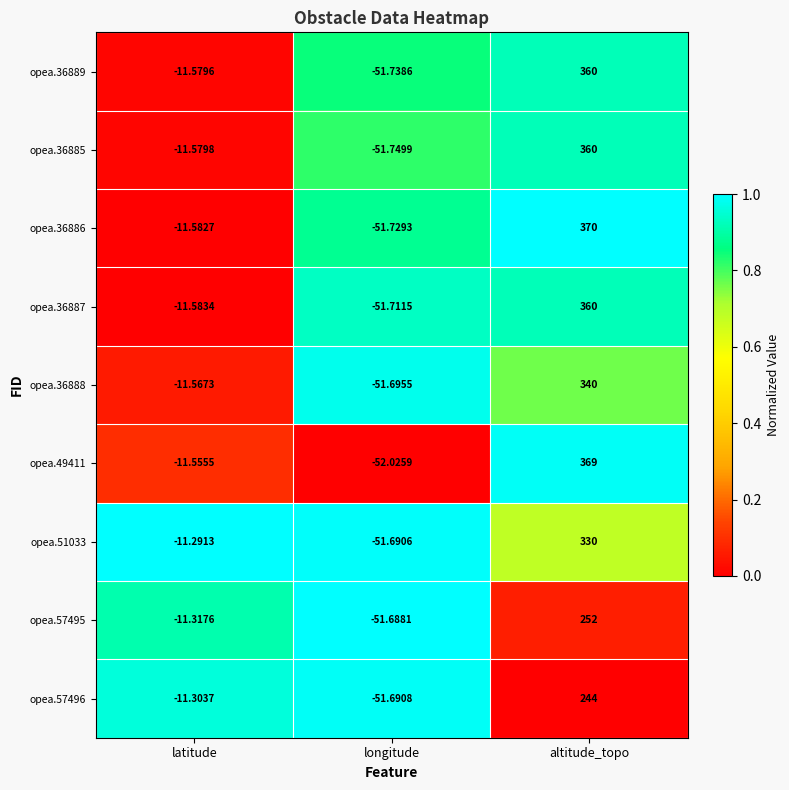

Is the value of opea.36887 at latitude greater than the value of opea.49411 at latitude?

No